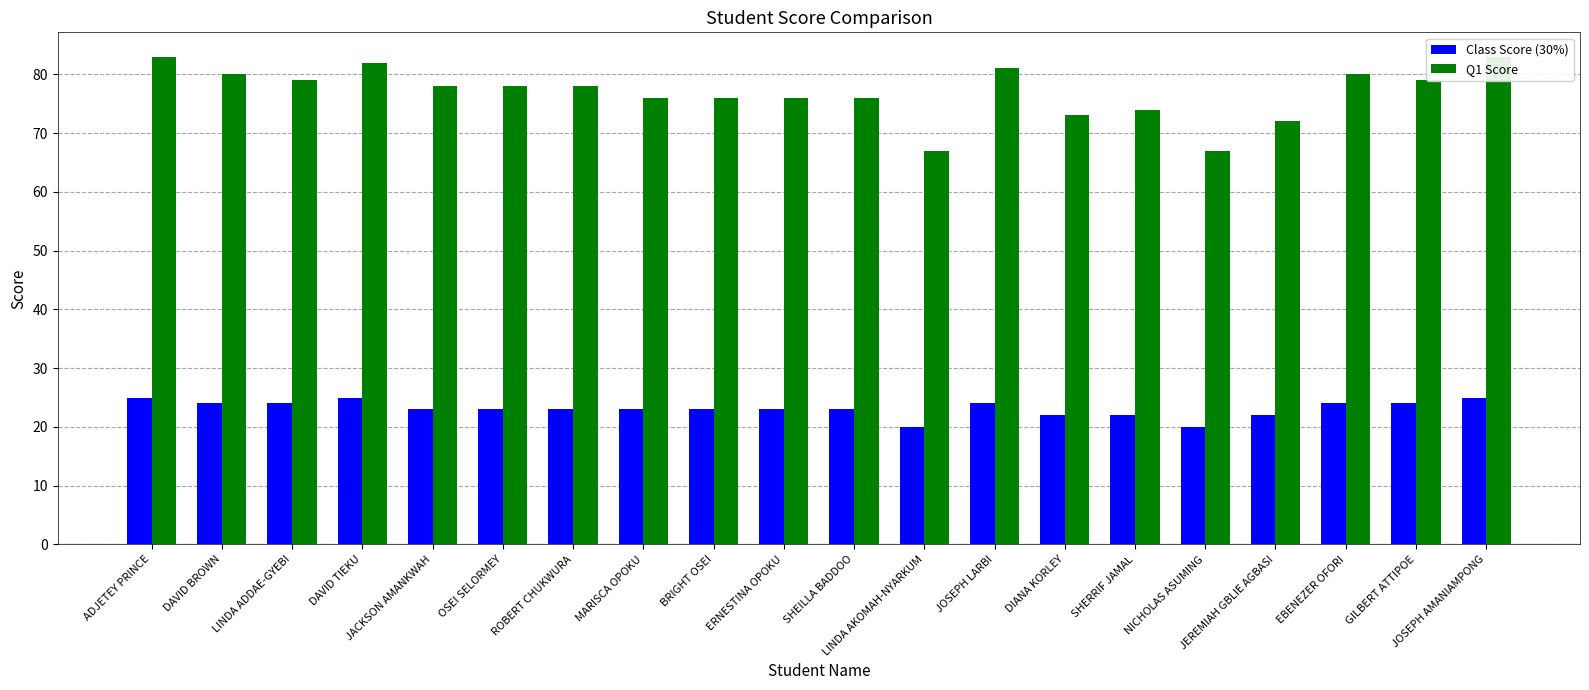

Reading left to right, what are all the values shown in this chart?

Class Score (30%): 25	24	24	25	23	23	23	23	23	23	23	20	24	22	22	20	22	24	24	25
Q1 Score: 83	80	79	82	78	78	78	76	76	76	76	67	81	73	74	67	72	80	79	83